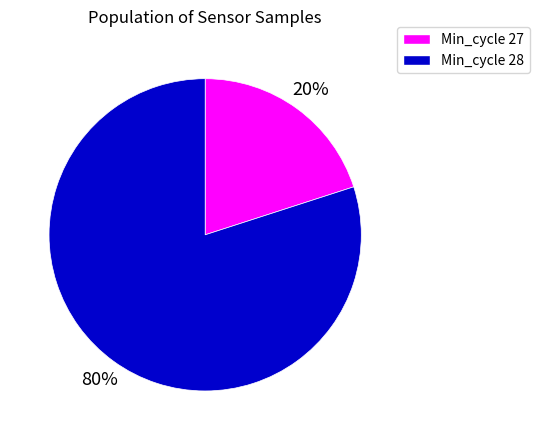

How many segments does this pie chart have?

2